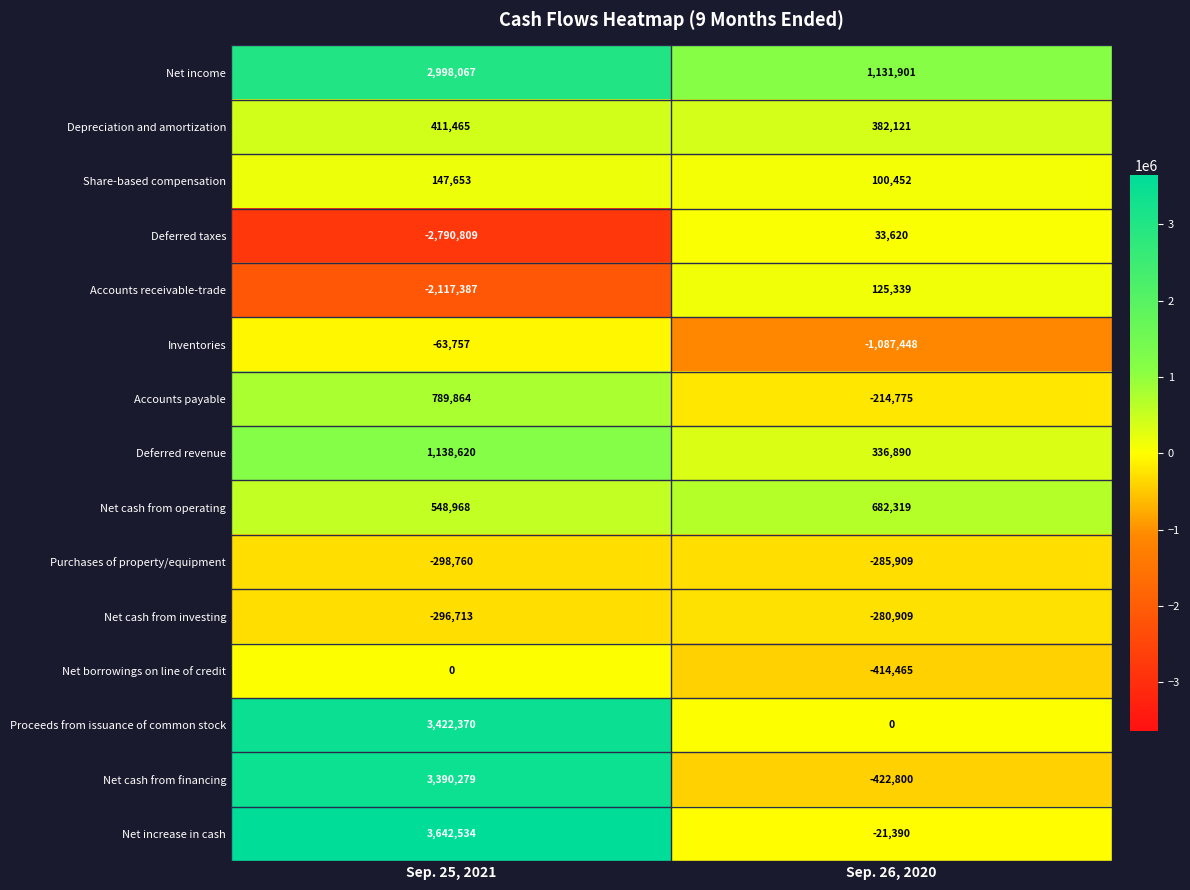

Which series has the largest total across all categories?

Net income